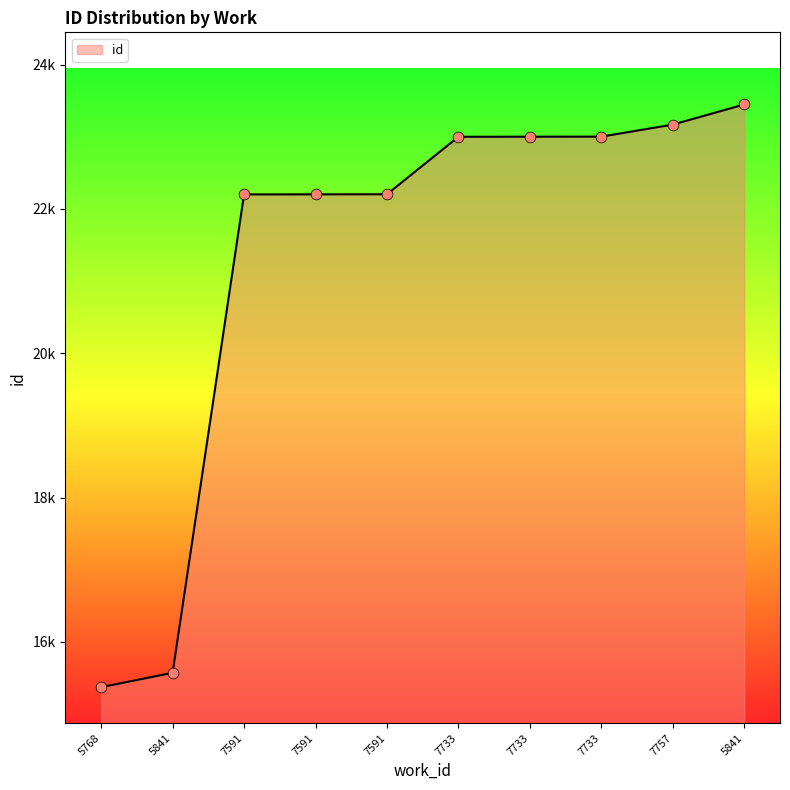

Approximately how many times larger is the value at 7591 compared to 5841?

0.9